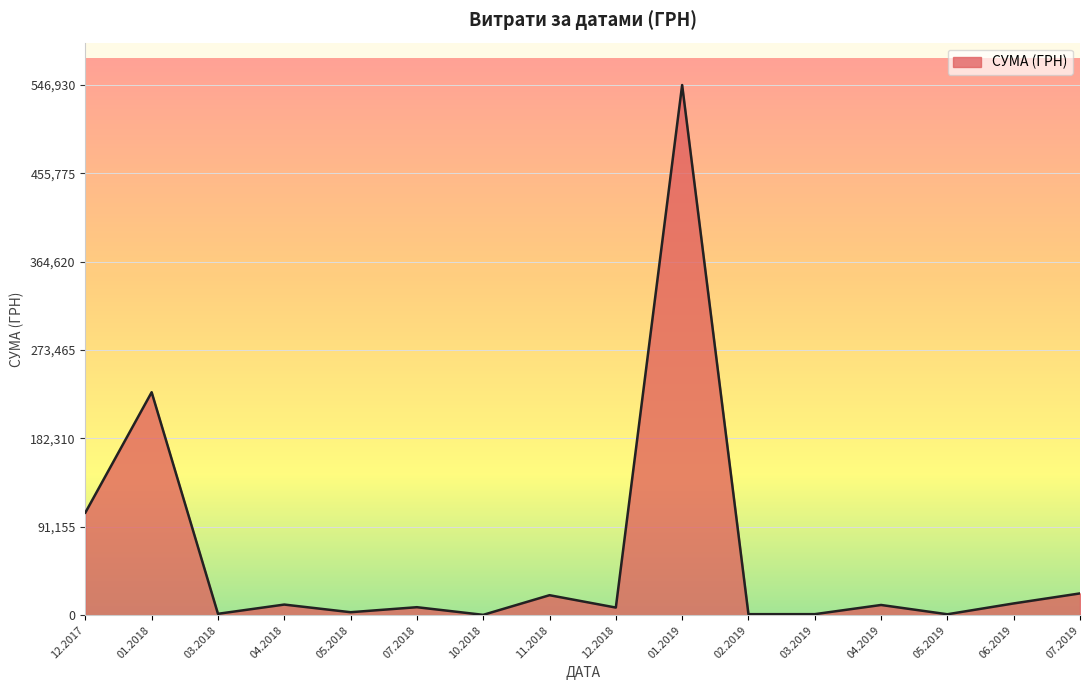

Between 06.2019 and 01.2018, which is larger?

01.2018